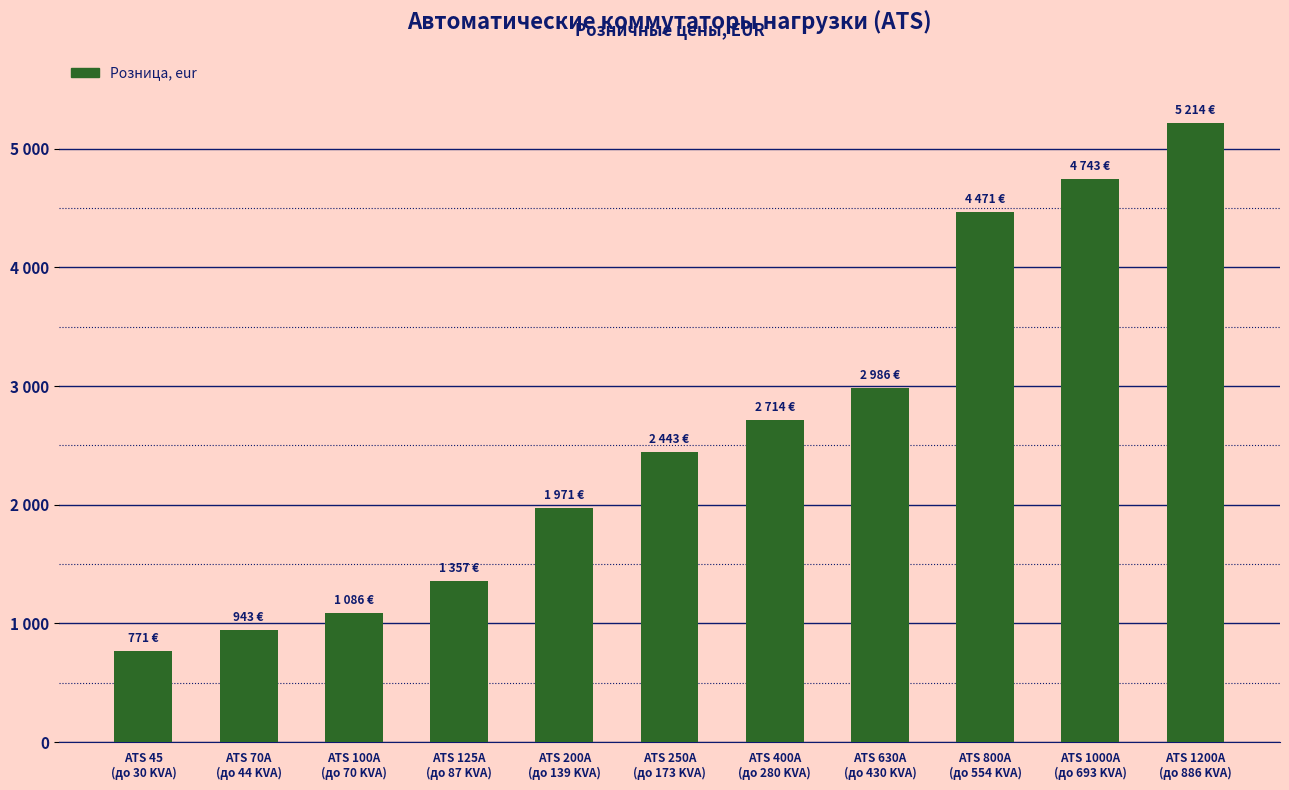

Reading left to right, extract all data points from this chart.

ATS 45
(до 30 KVA)=771	ATS 70A
(до 44 KVA)=943	ATS 100A
(до 70 KVA)=1086	ATS 125A
(до 87 KVA)=1357	ATS 200A
(до 139 KVA)=1971	ATS 250A
(до 173 KVA)=2443	ATS 400A
(до 280 KVA)=2714	ATS 630A
(до 430 KVA)=2986	ATS 800A
(до 554 KVA)=4471	ATS 1000A
(до 693 KVA)=4743	ATS 1200A
(до 886 KVA)=5214